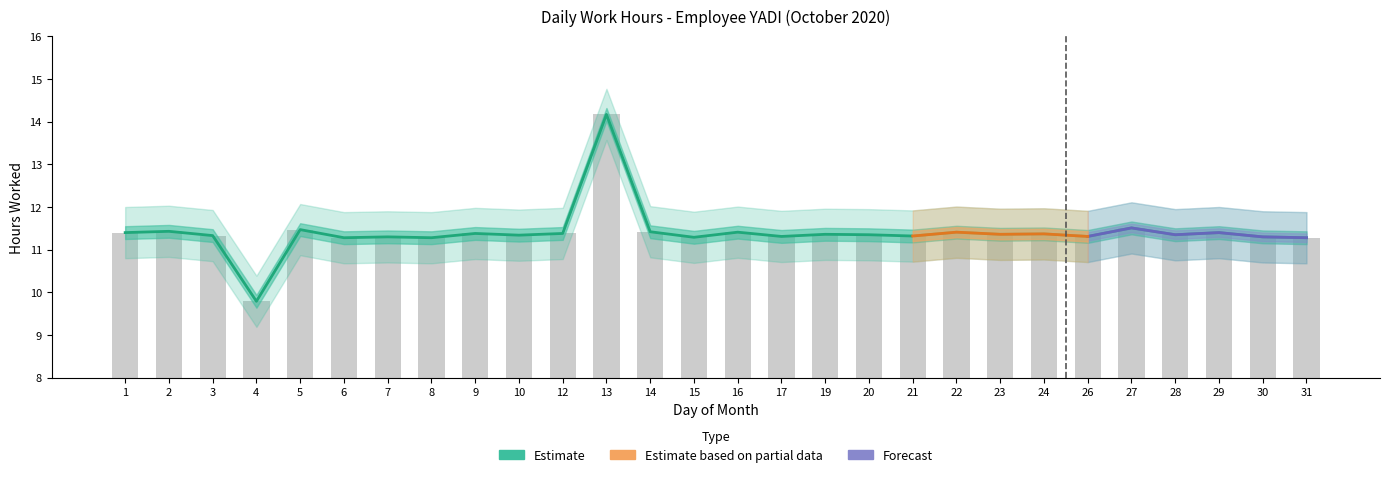

Between 15 and 27, which is larger?

27